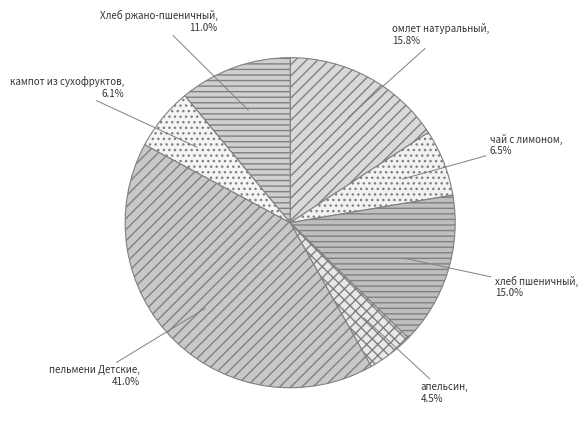

True or false: хлеб пшеничный accounts for 7% of the total.

False